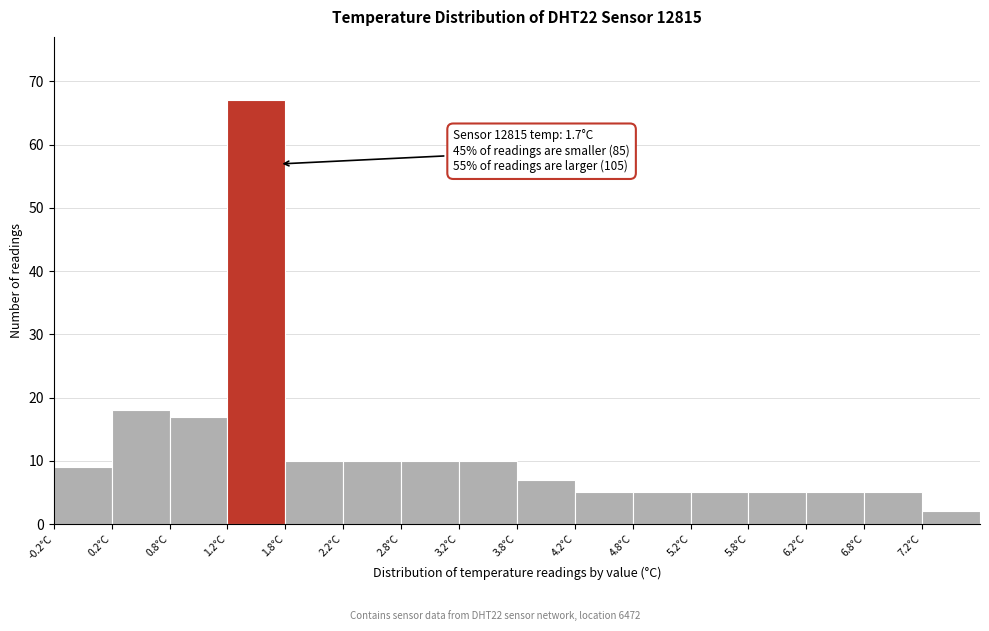

Which range on the x-axis has the tallest bar?

1.25 to 1.75